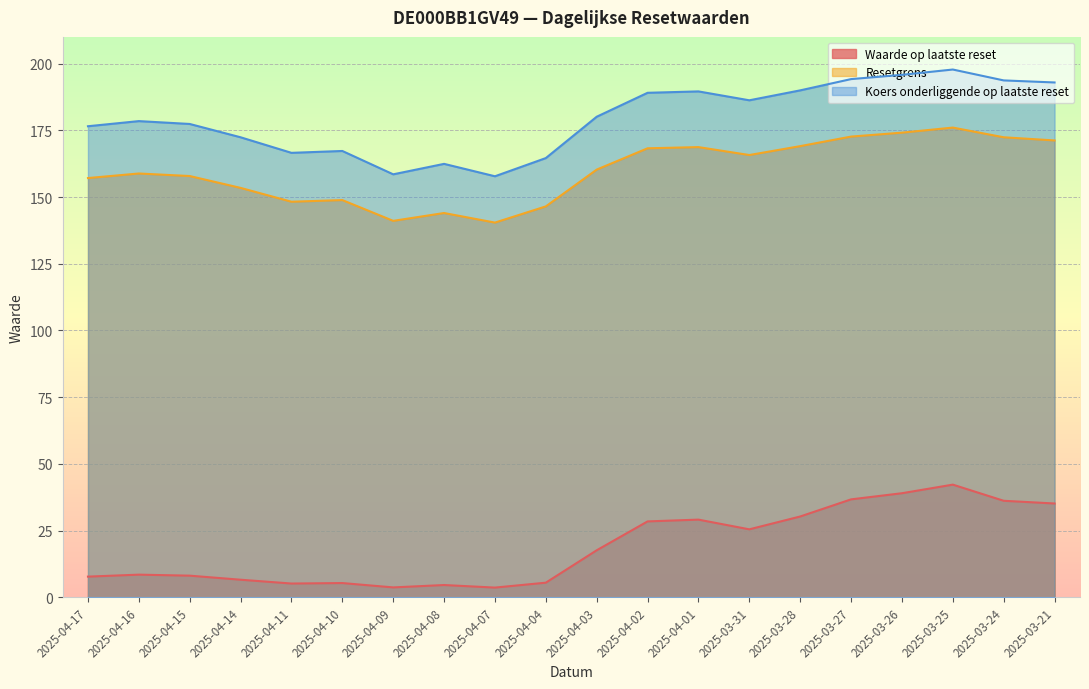

At which label is Resetgrens closest to 158?

2025-04-15